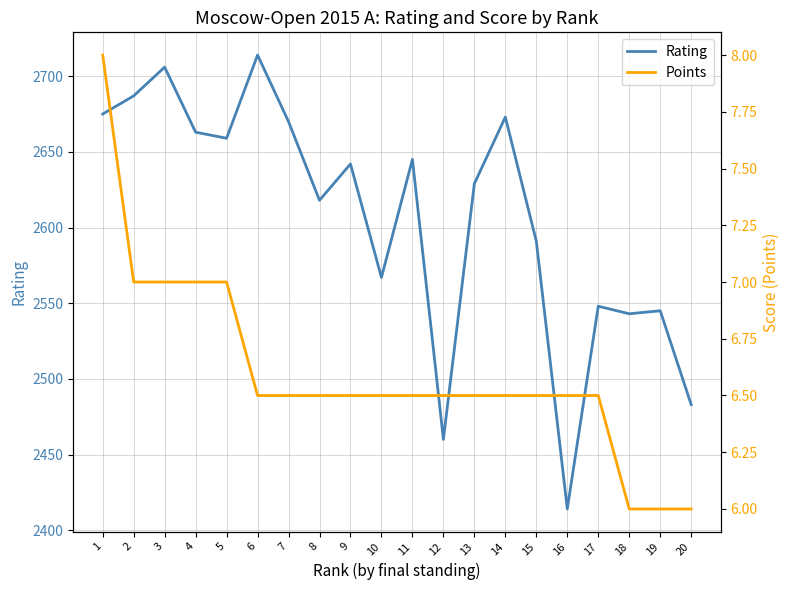

What is the average value of the Rating series?

2607